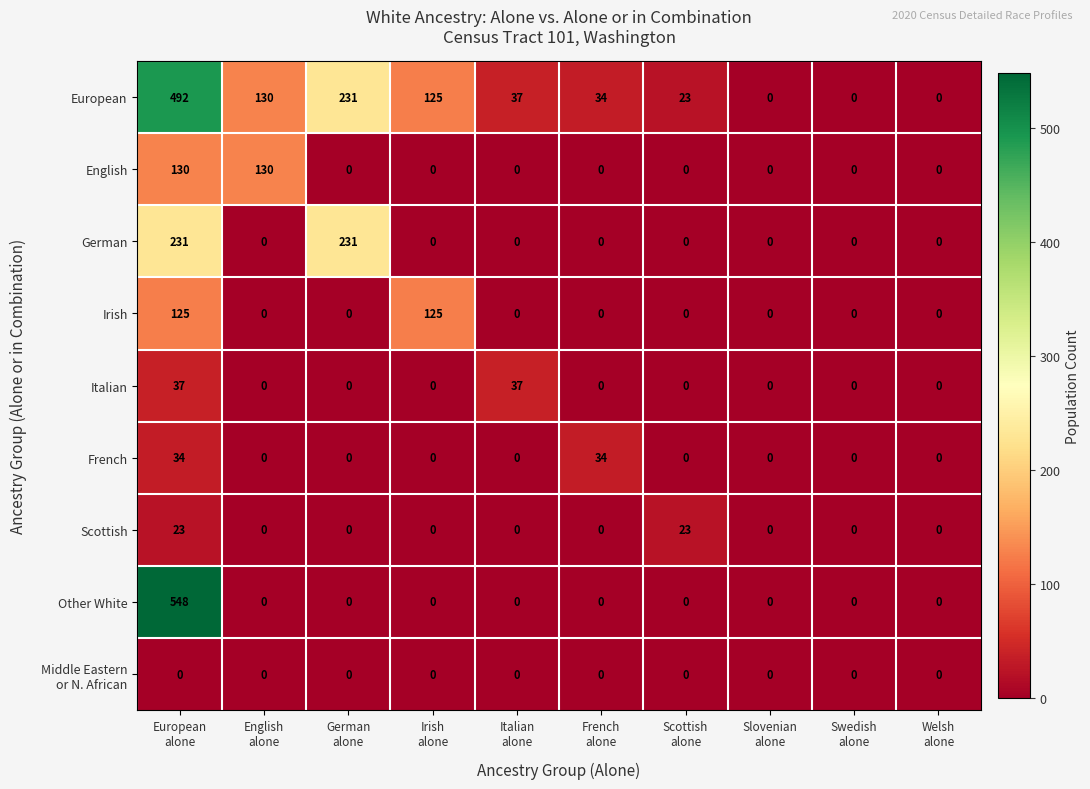

Which series has the largest range (max minus min)?

Other White